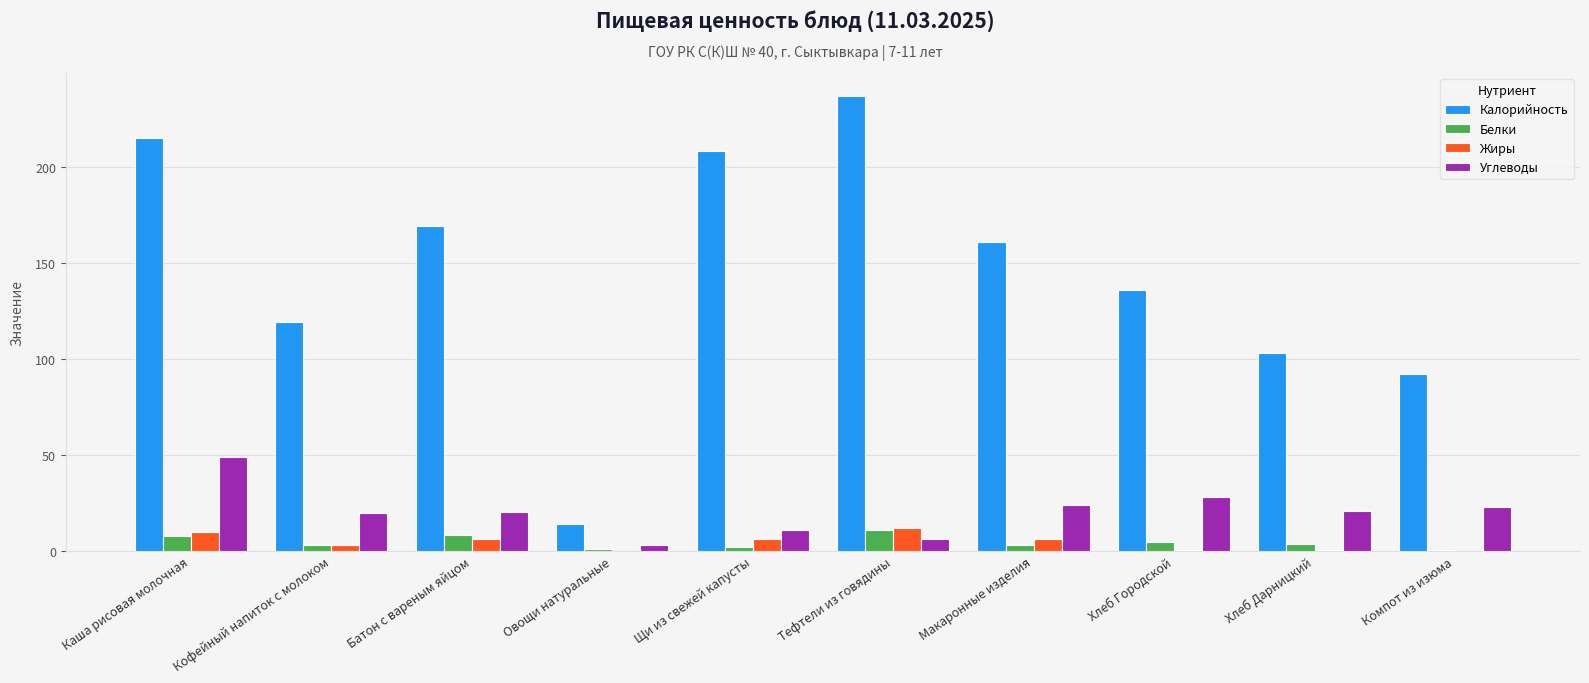

What is the total value across all series at Овощи натуральные?

17.4